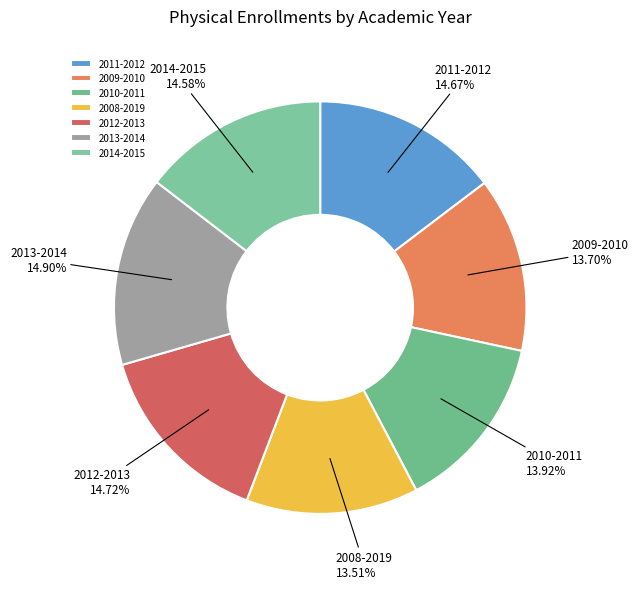

Approximately how many times larger is the value at 2013-2014 compared to 2011-2012?

1.0